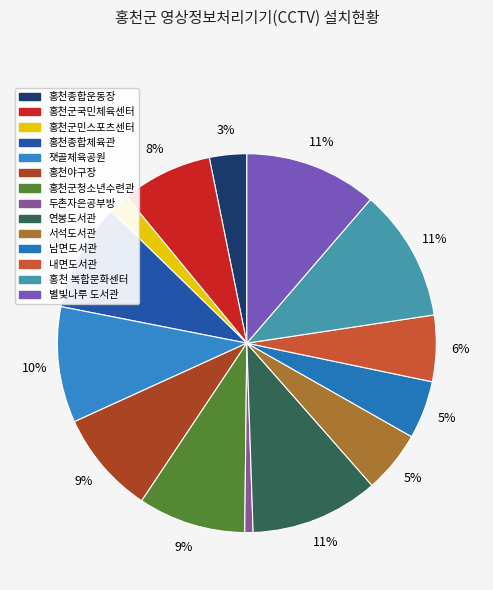

To the nearest percent, what is the difference between the 별빛나루 도서관 and 잿골체육공원 slice percentages?

1%